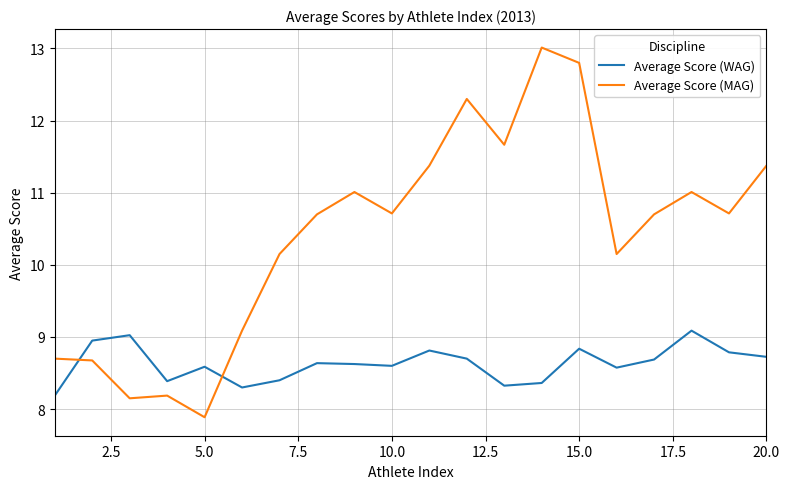

What is the greatest value displayed?

13.0